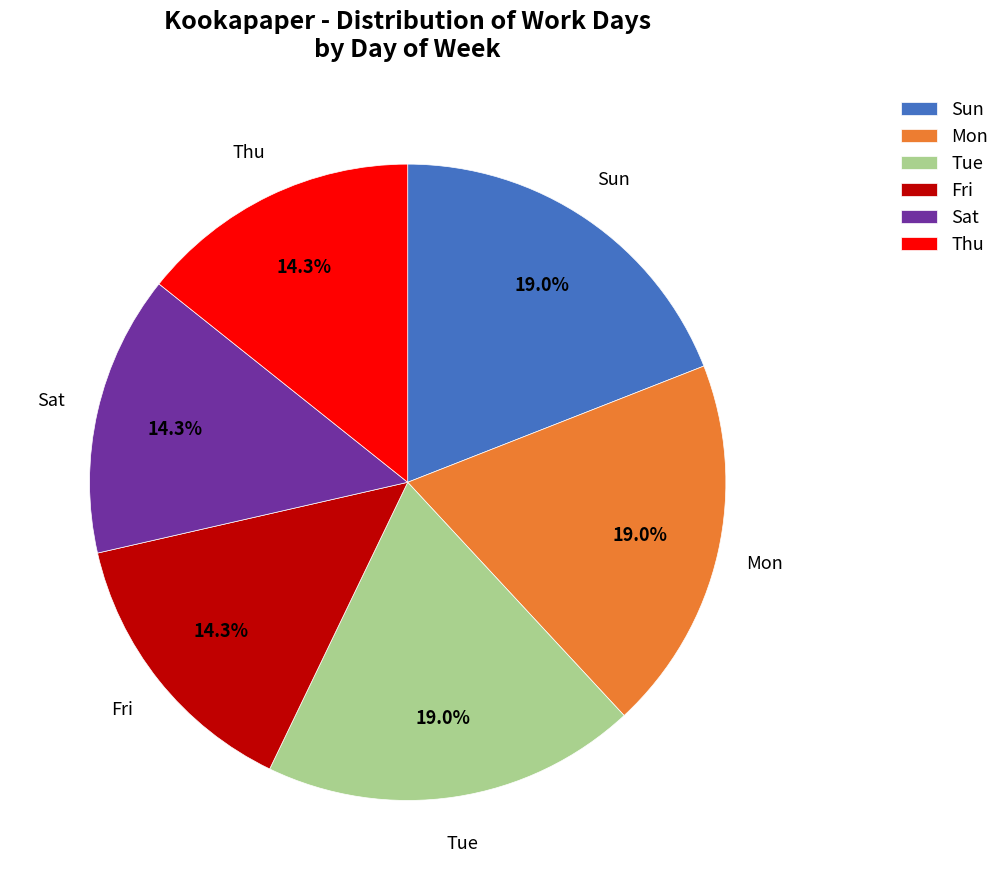

What percentage is NOT represented by Sun?

81.0%